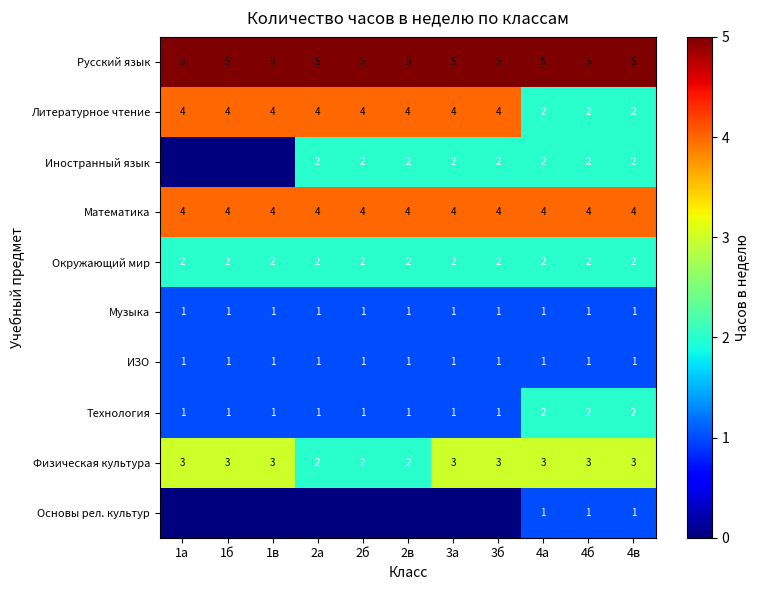

How many data points in Физическая культура are less than 3?

3